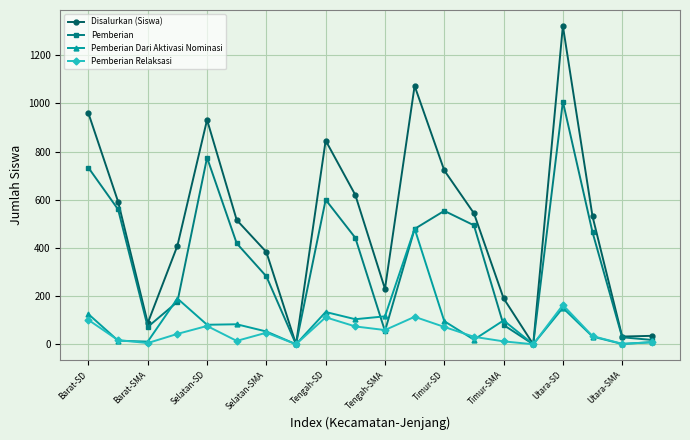

Does the chart display data point markers on the line(s)?

Yes